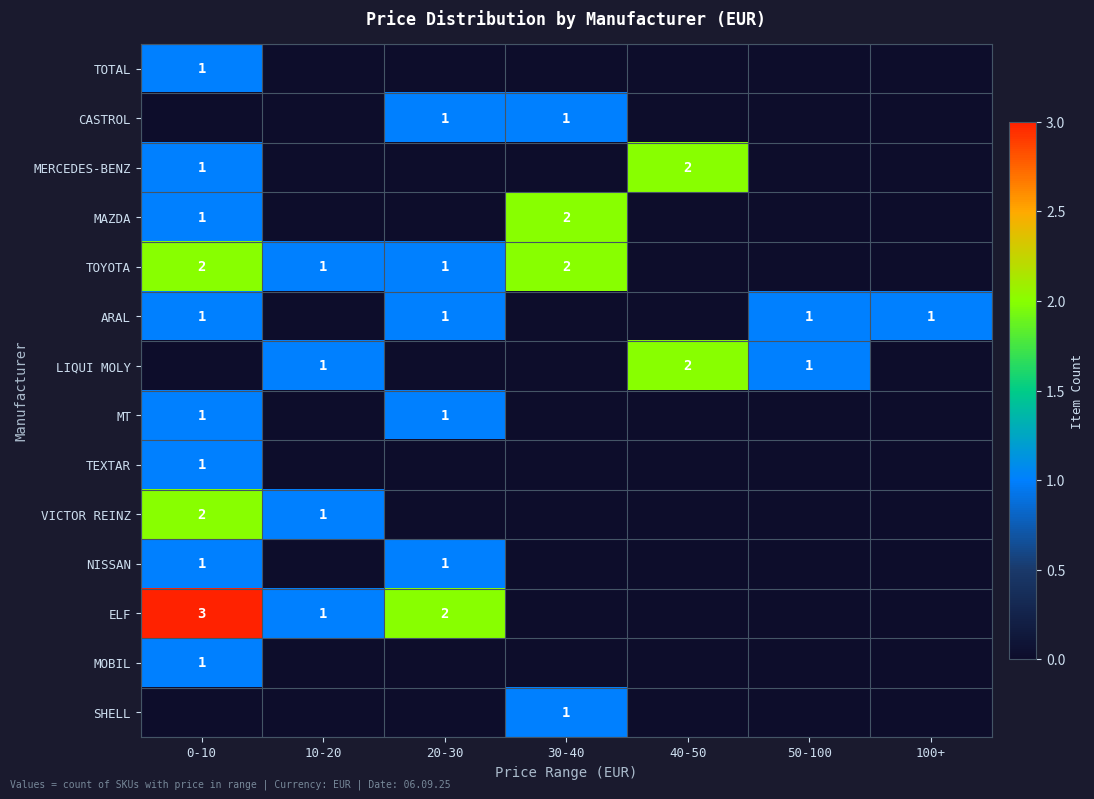

True or false: MOBIL has a value of 0 at 20-30.

True